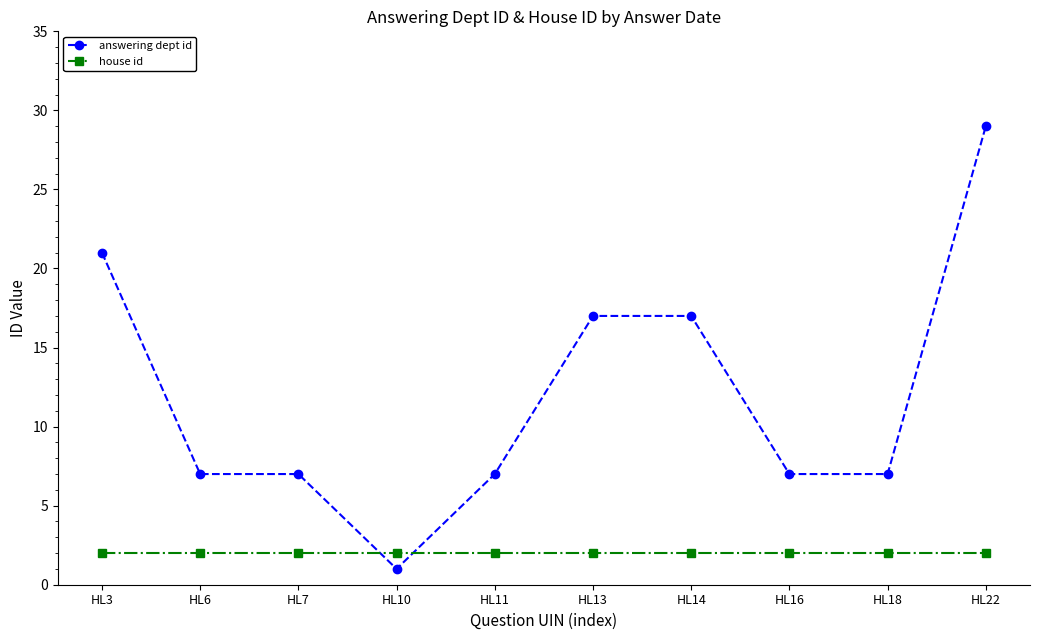

True or false: house id has a value of 2 at HL7.

True